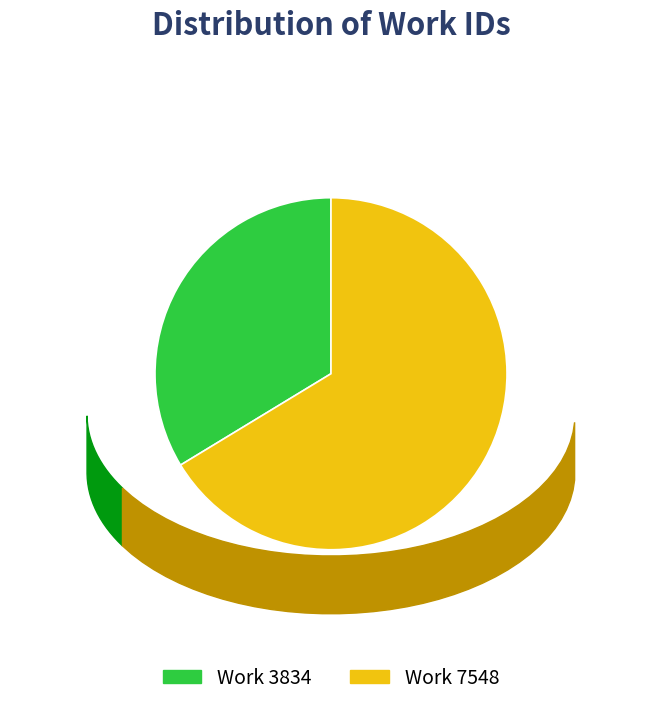

Between Work 7548 and Work 3834, which is larger?

Work 7548